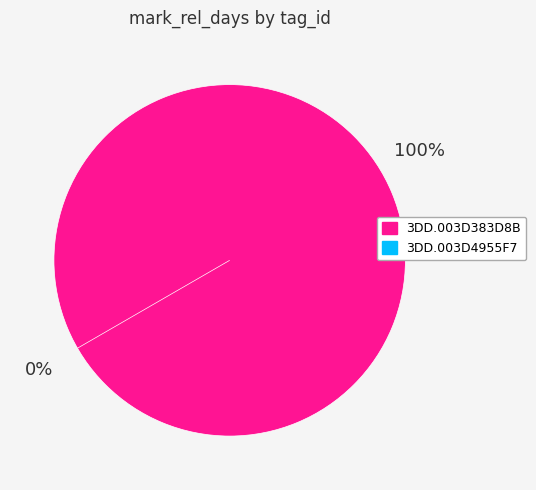

To the nearest percent, what is the average slice percentage?

50%